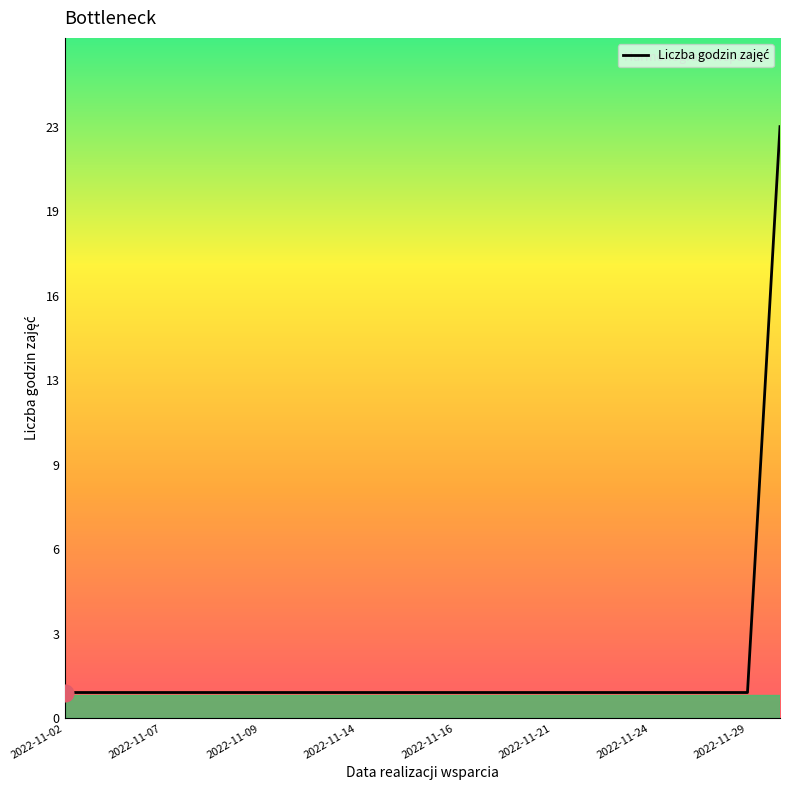

Is this an area chart (filled region under the line)?

No